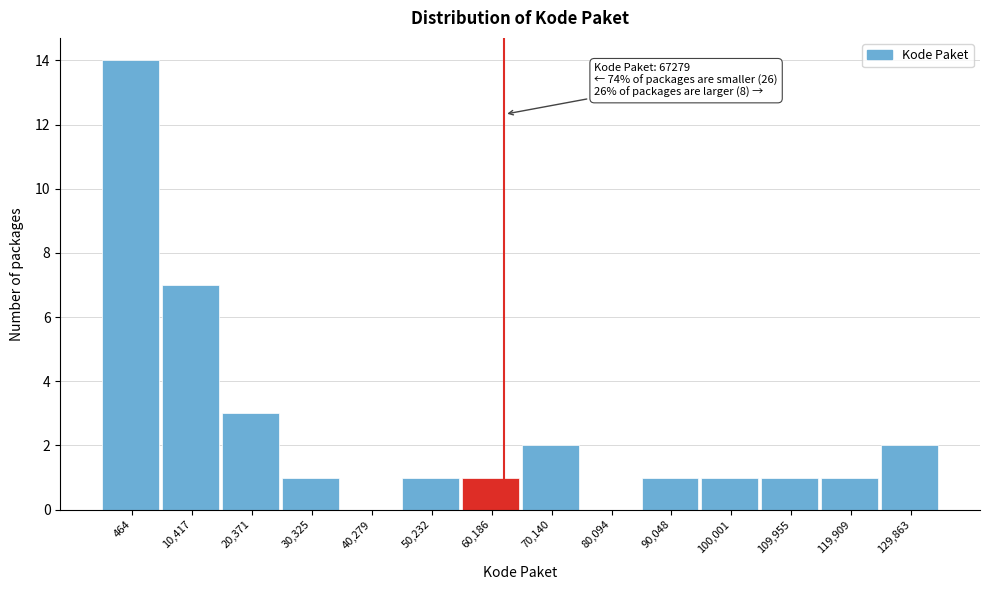

Reading left to right, transcribe all the data shown in this chart.

464=14	10,417=7	20,371=3	30,325=1	40,279=0	50,232=1	60,186=1	70,140=2	80,094=0	90,048=1	100,001=1	109,955=1	119,909=1	129,863=2